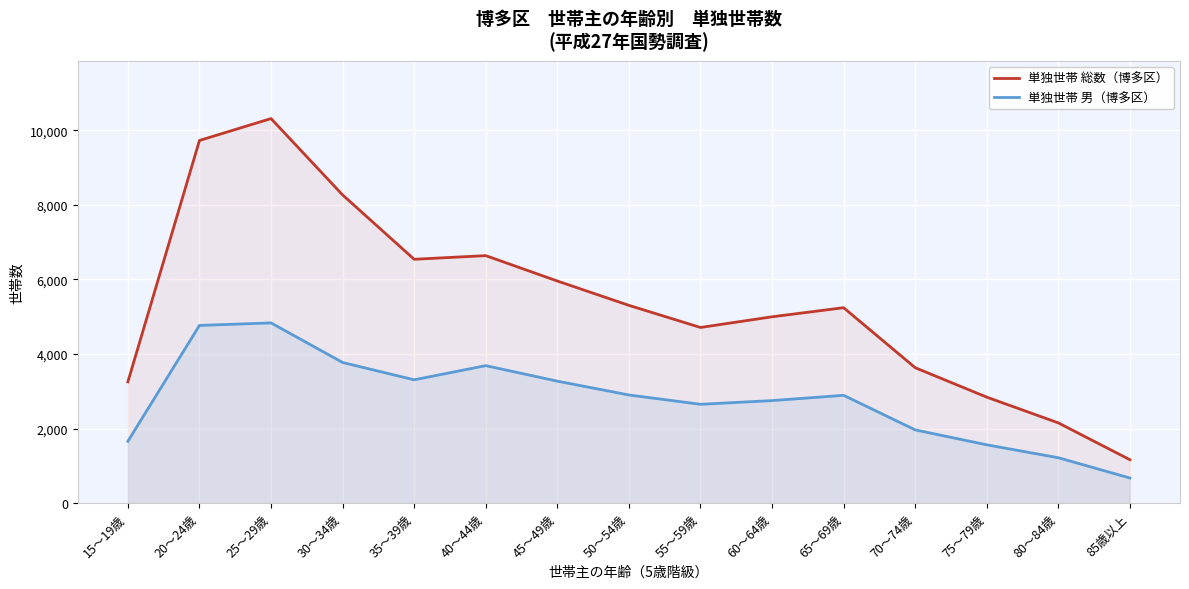

Which category has the highest value in the 単独世帯 総数（博多区） series?

25～29歳